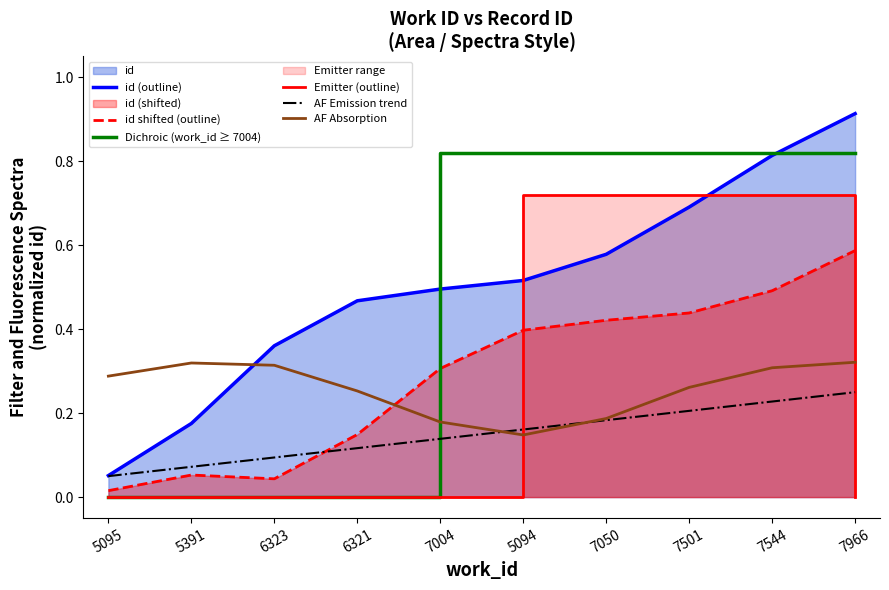

Is it true that Dichroic (work_id ≥ 7004) equals 1.2 at 7050?

False